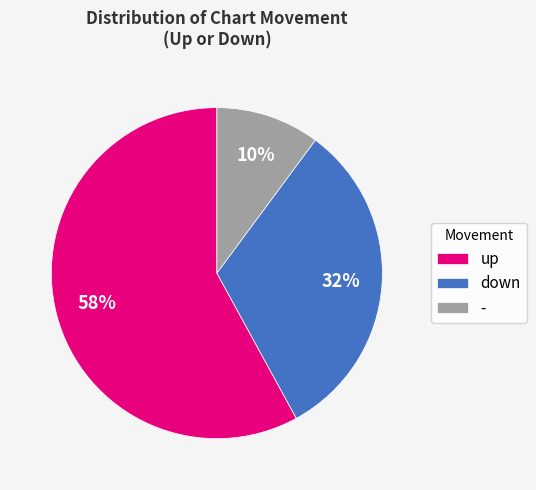

To the nearest percent, what is the difference between the - and up slice percentages?

48%